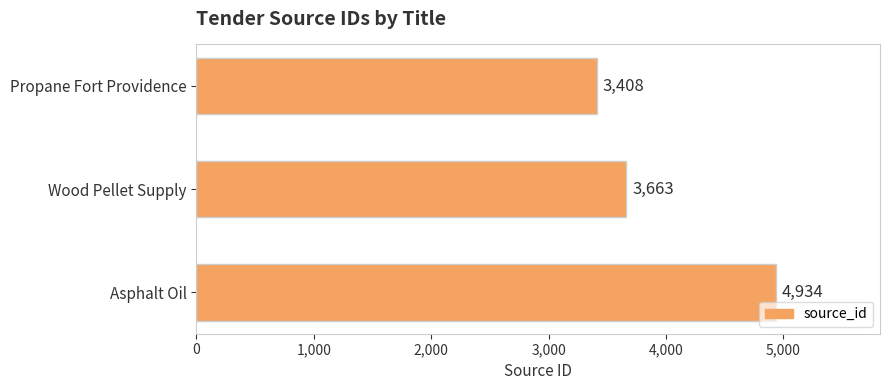

Is it true that the value at Asphalt Oil is 2275?

False